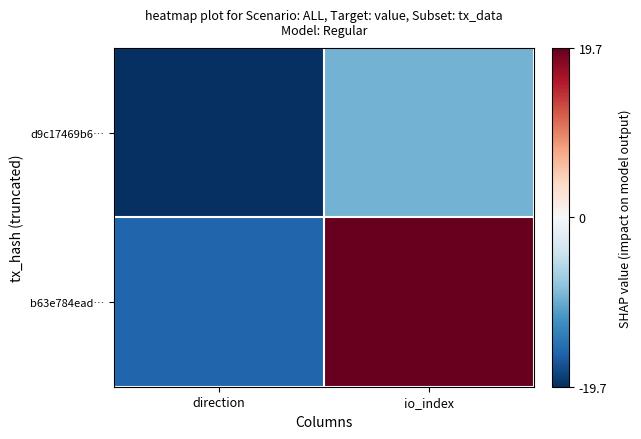

Reading left to right, transcribe all the data shown in this chart.

d9c17469b6…: direction=-19.7	io_index=-9.3
b63e784ead…: direction=-15.6	io_index=19.7